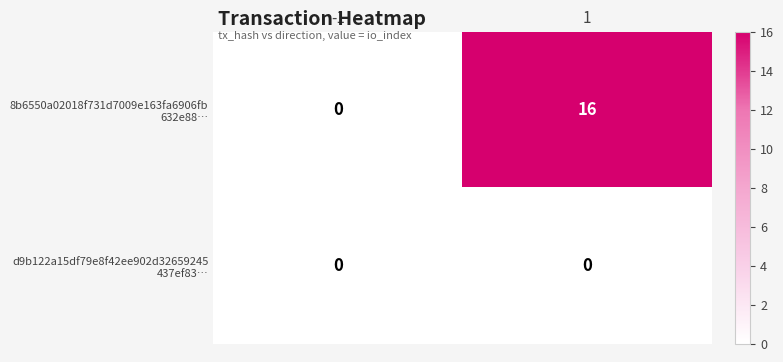

What is the spread (max minus min) of values at 1?

16